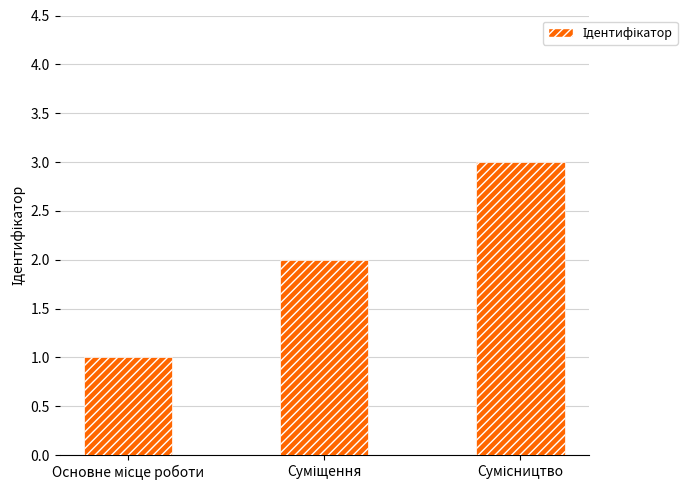

What is the maximum value shown in the chart?

3